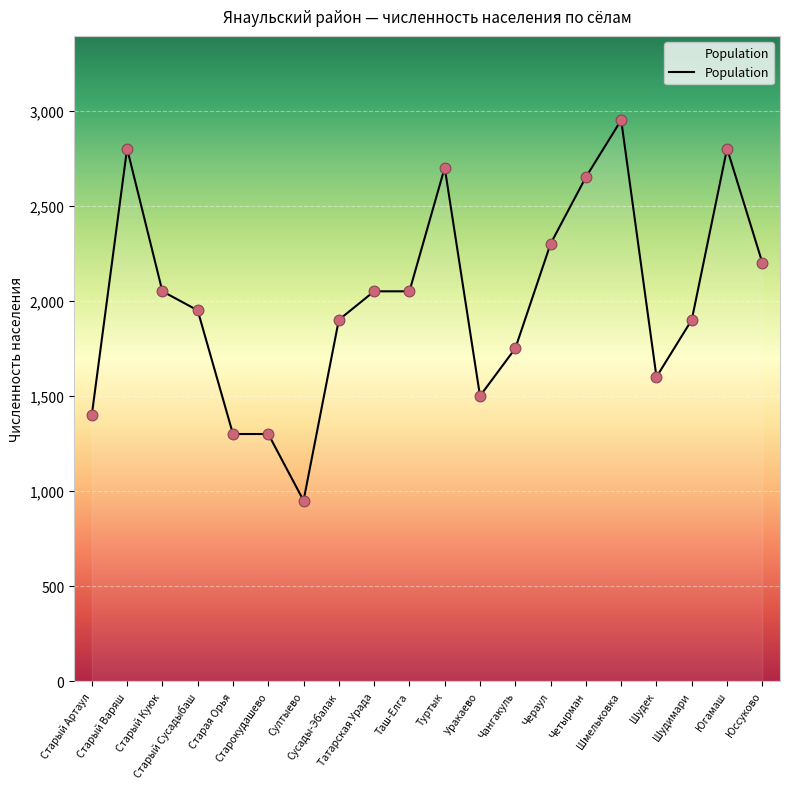

Approximately how many times larger is the value at Шмельковка compared to Шудек?

1.8